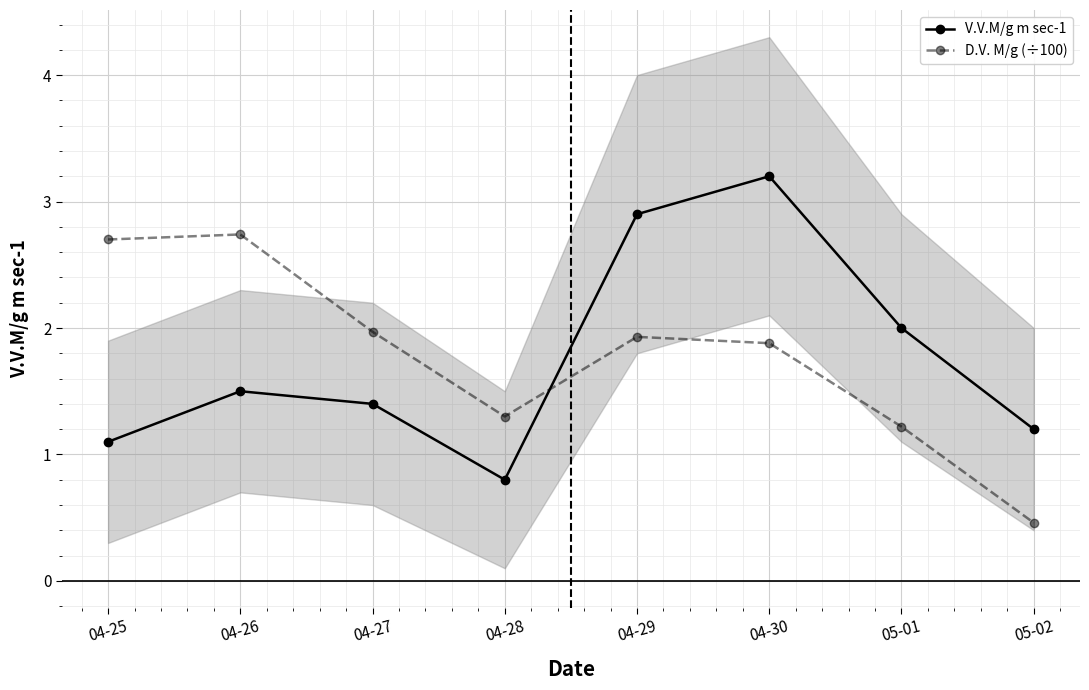

Which series changed the most between 04-26 and 04-29?

V.V.M/g m sec-1